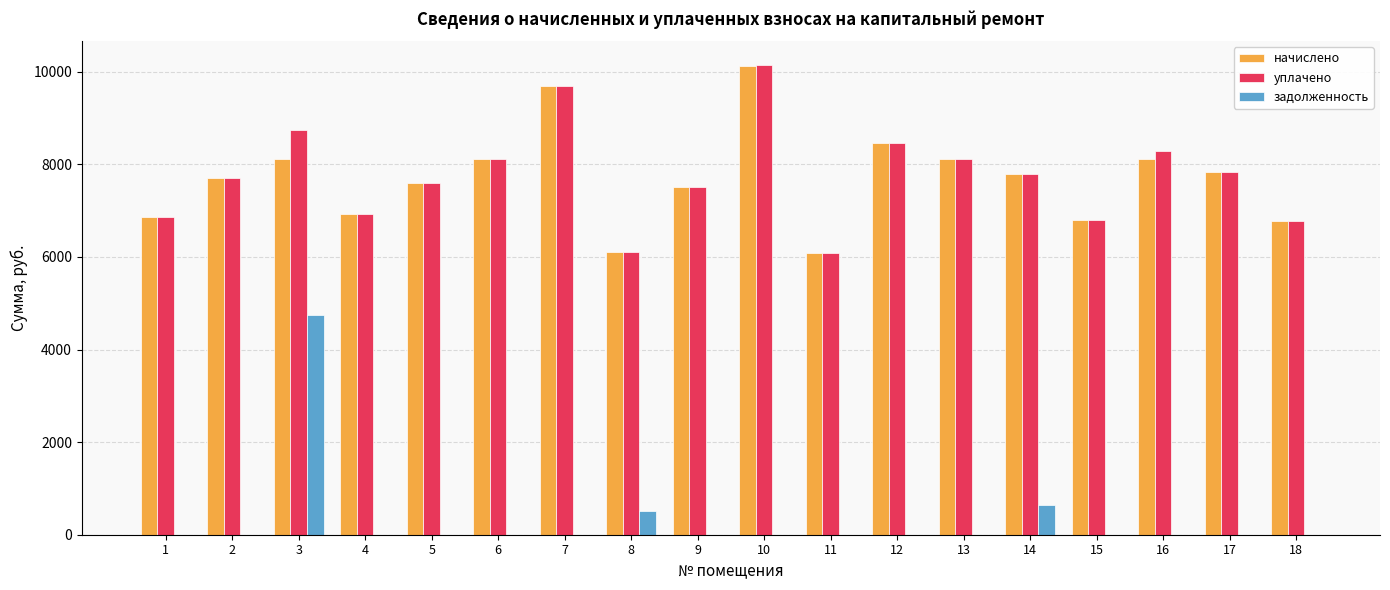

Between 2 and 10, which series saw the biggest shift?

уплачено